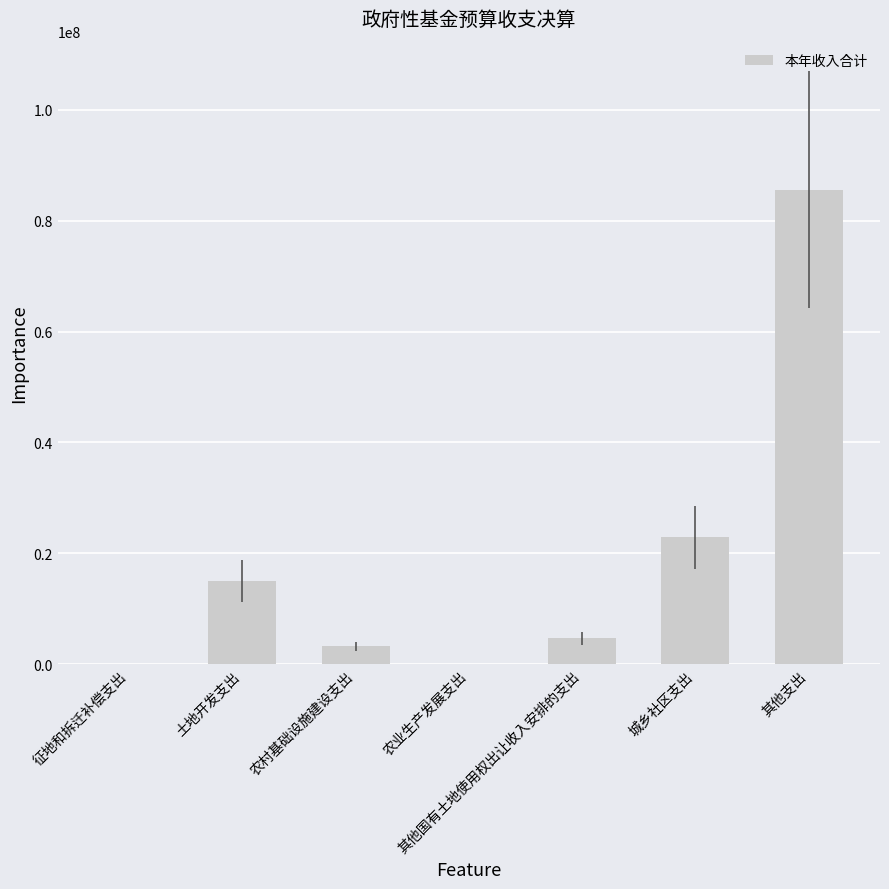

Reading left to right, extract all data points from this chart.

征地和拆迁补偿支出=0.0	土地开发支出=14982341.0	农村基础设施建设支出=3212659.0	农业生产发展支出=0.0	其他国有土地使用权出让收入安排的支出=4679292.6	城乡社区支出=22874292.6	其他支出=85563867.8